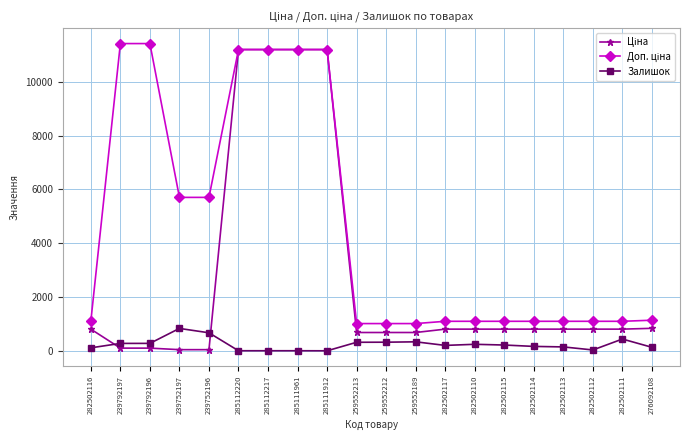

True or false: Залишок has more than 2 interior local peaks.

True